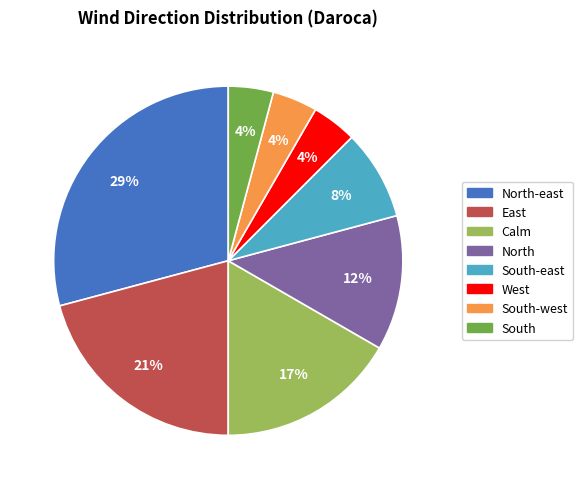

True or false: North-east accounts for 29% of the total.

True